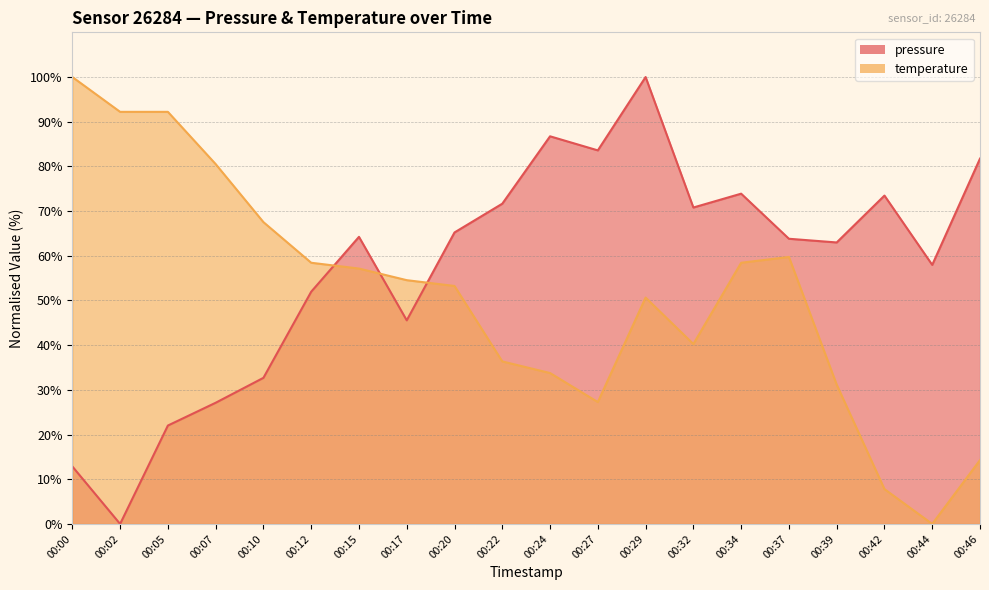

What are all the series names shown in the legend?

pressure, temperature